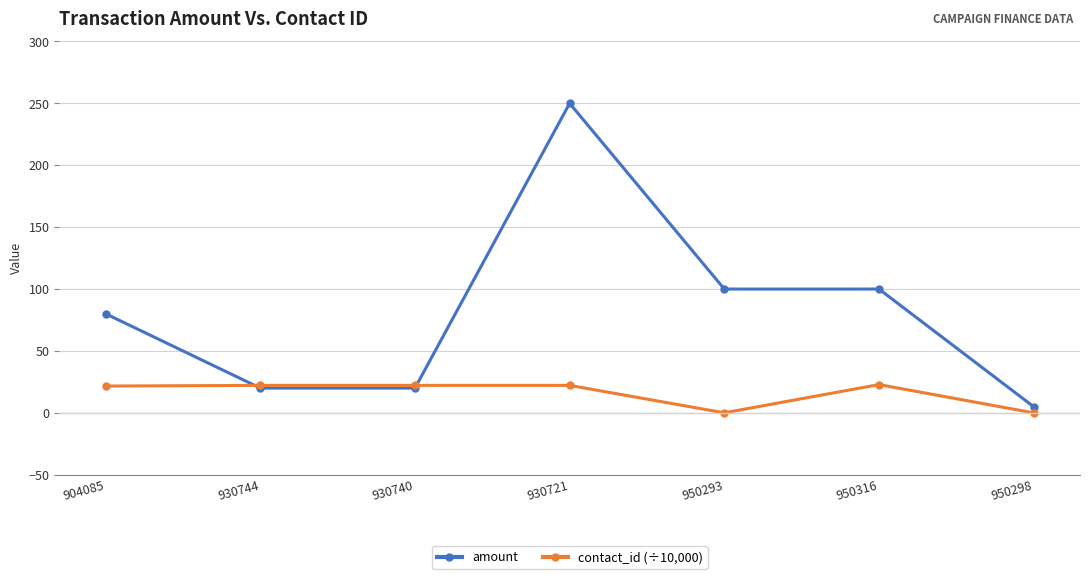

What is the label of the 6th point from the right?

930744